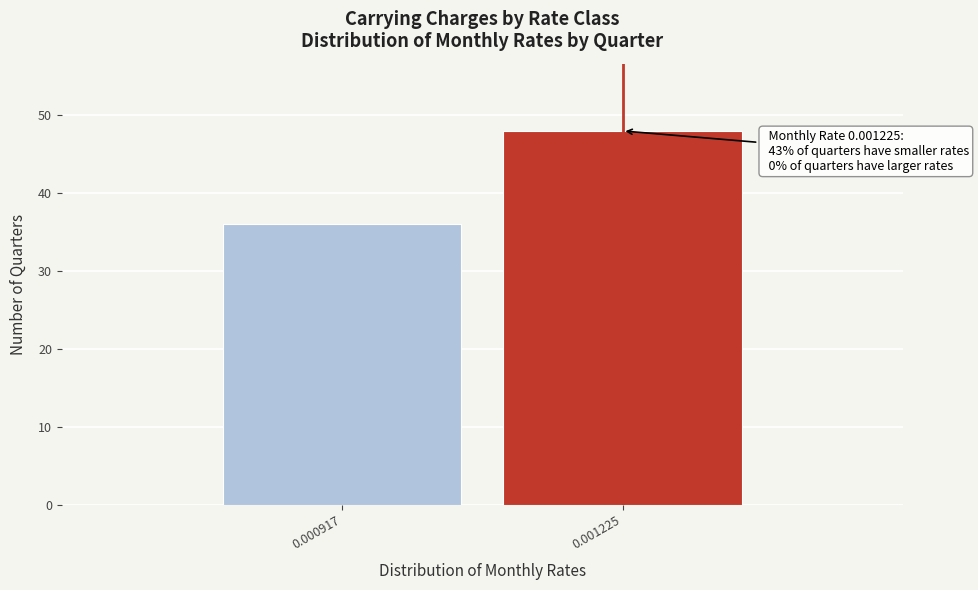

Reading left to right, extract all data points from this chart.

36	48